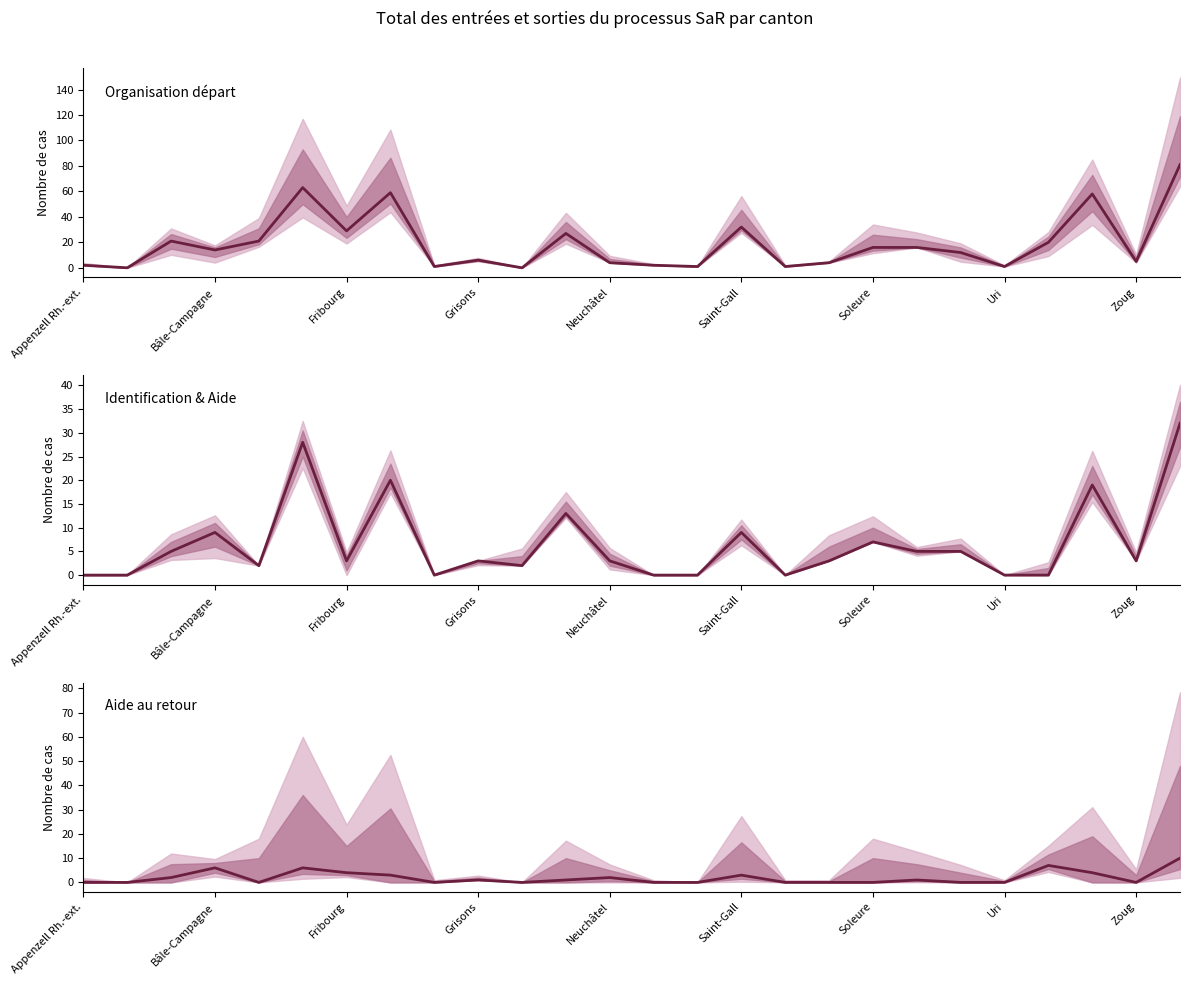

How many times do Identification & Aide and Aide au retour cross each other?

3